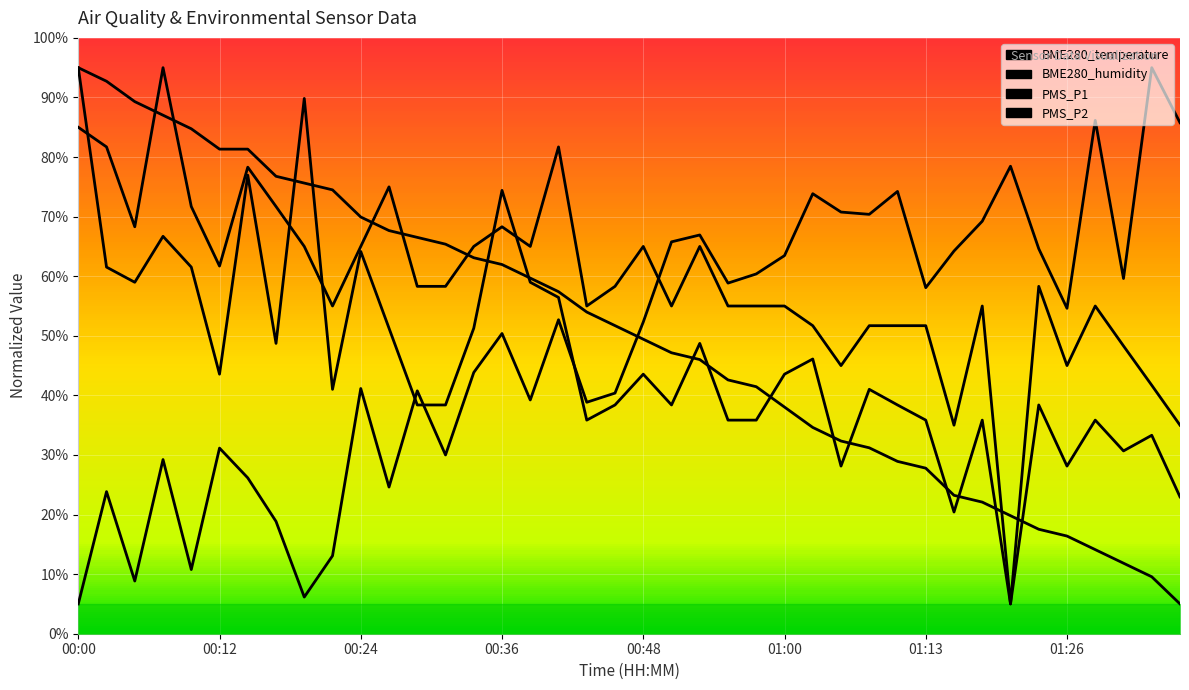

What is the difference between the PMS_P1 values at 9 and 18?

5.2